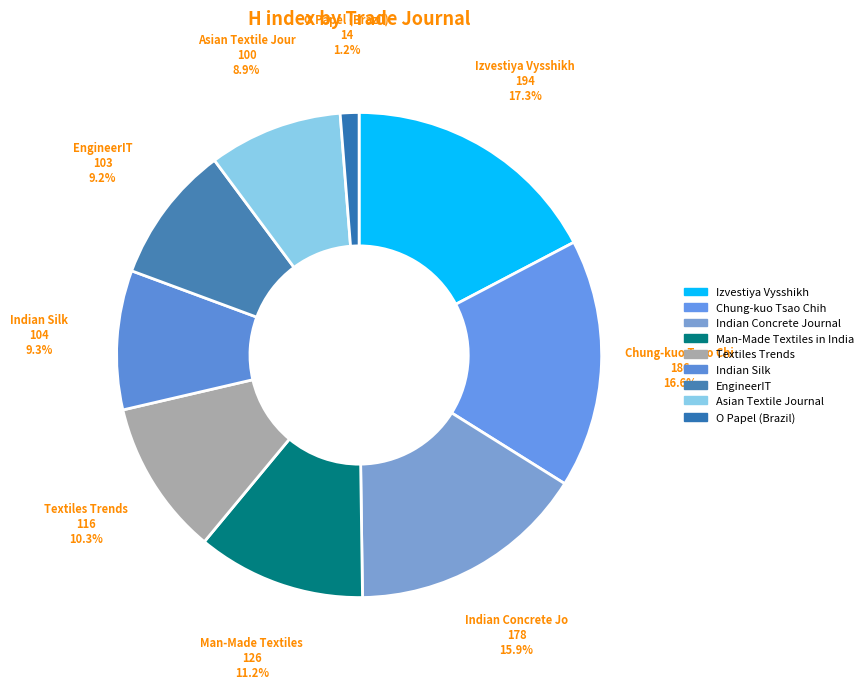

How many slices are in this pie chart?

9